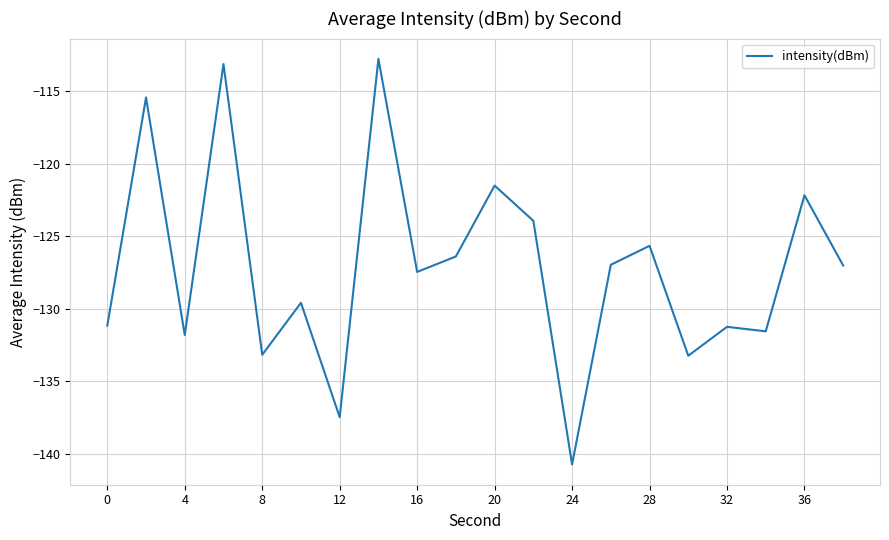

How many lines are shown in the chart?

1